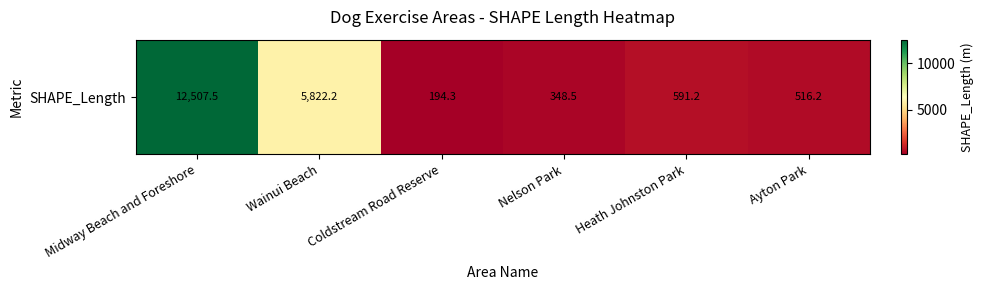

The value at Heath Johnston Park is 914.0. True or false?

False